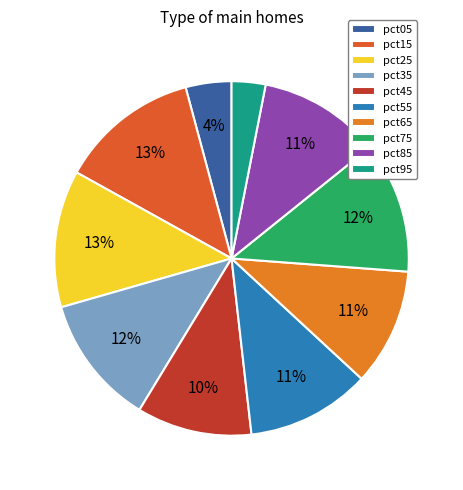

Which slice is the smallest?

pct95